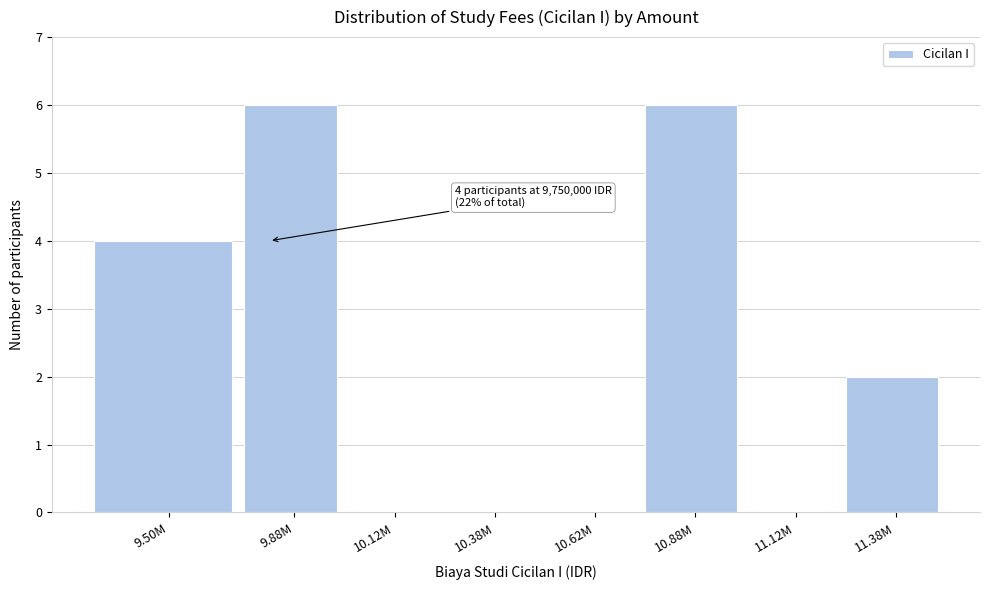

Reading left to right, list all the values displayed in this chart.

9.50M=4	9.88M=6	10.12M=0	10.38M=0	10.62M=0	10.88M=6	11.12M=0	11.38M=2